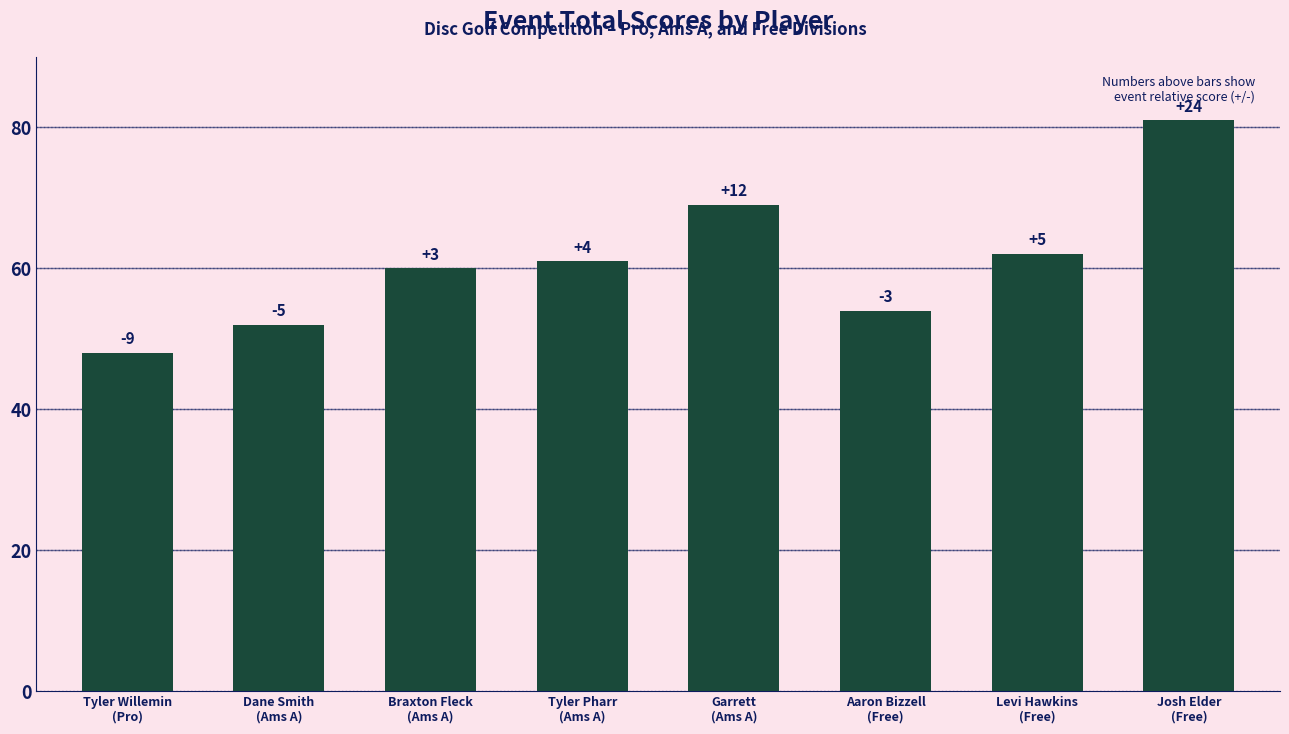

Which category has the lowest value across all series?

Tyler Willemin
(Pro)